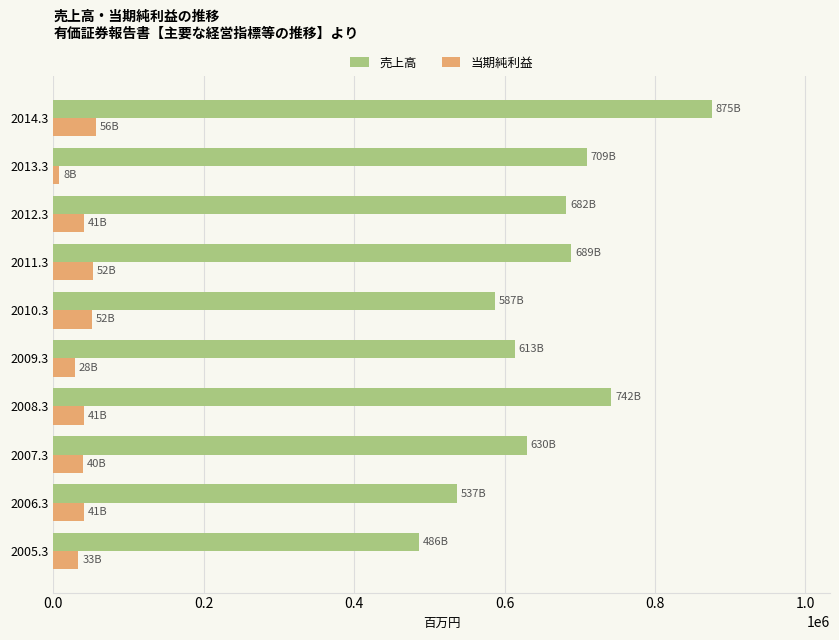

How many series are shown in this chart?

2